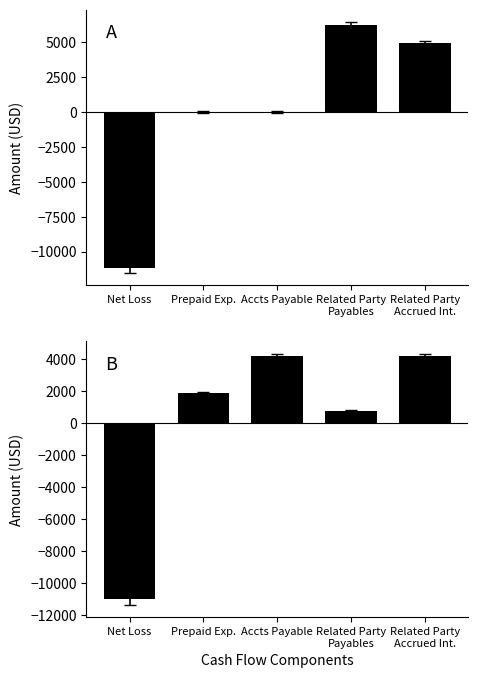

At which category does the chart reach its peak across all series?

Related Party
Payables